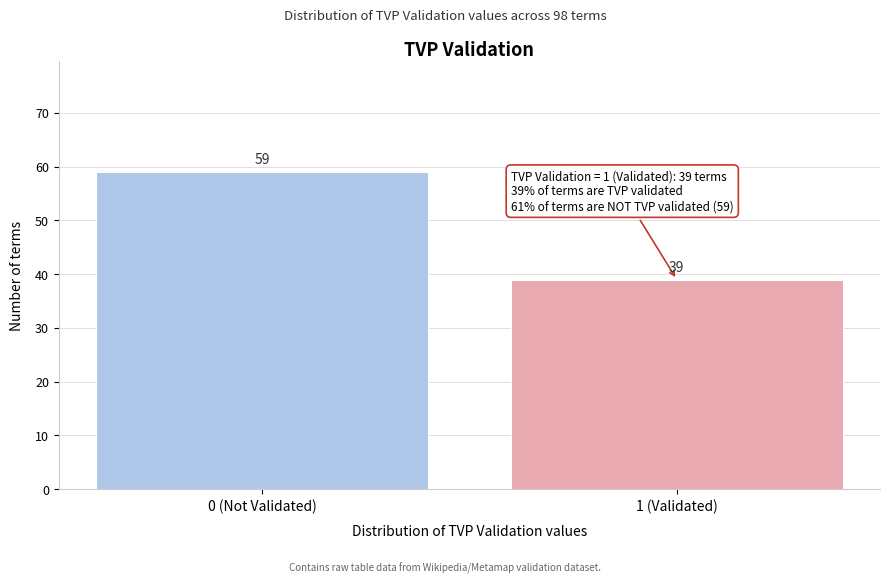

Reading left to right, what are all the values shown in this chart?

0 (Not Validated)=59	1 (Validated)=39